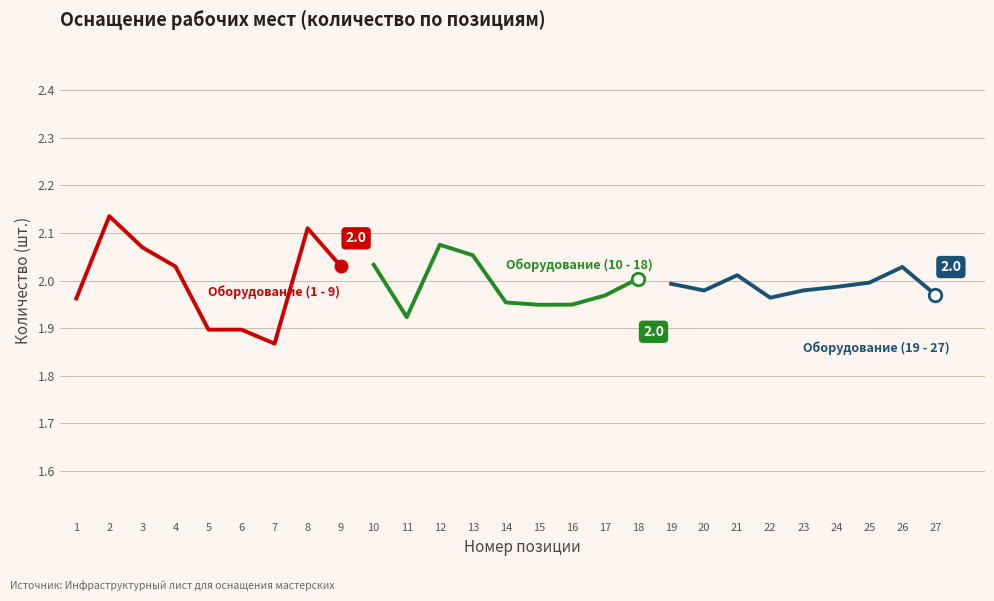

The Оборудование (группа 3) series shows 3.6 at 26. True or false?

False